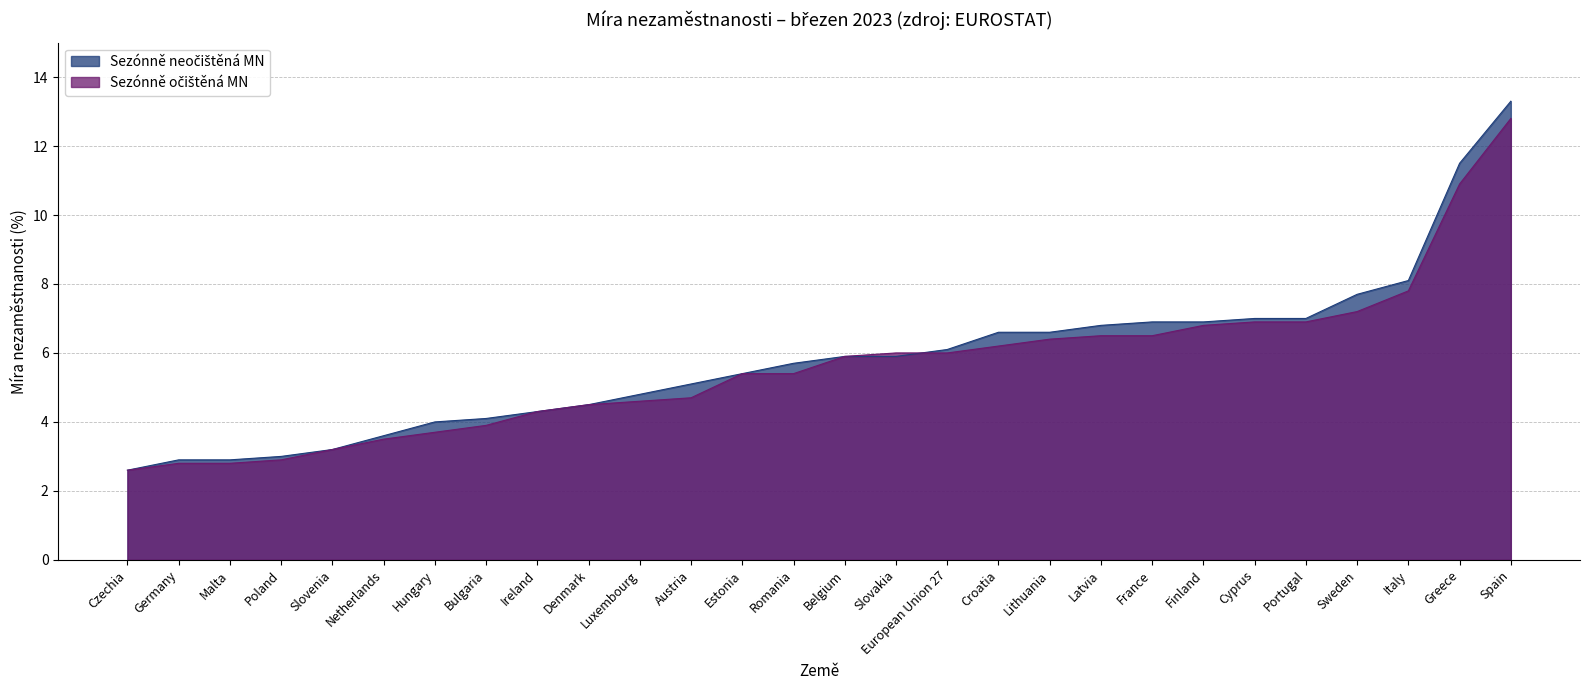

Reading right to left, list all the values displayed in this chart.

Sezónně neočištěná MN: Spain=13.3	Greece=11.5	Italy=8.1	Sweden=7.7	Portugal=7.0	Cyprus=7.0	Finland=6.9	France=6.9	Latvia=6.8	Lithuania=6.6	Croatia=6.6	European Union 27=6.1	Slovakia=5.9	Belgium=5.9	Romania=5.7	Estonia=5.4	Austria=5.1	Luxembourg=4.8	Denmark=4.5	Ireland=4.3	Bulgaria=4.1	Hungary=4.0	Netherlands=3.6	Slovenia=3.2	Poland=3.0	Malta=2.9	Germany=2.9	Czechia=2.6
Sezónně očištěná MN: Spain=12.8	Greece=10.9	Italy=7.8	Sweden=7.2	Portugal=6.9	Cyprus=6.9	Finland=6.8	France=6.5	Latvia=6.5	Lithuania=6.4	Croatia=6.2	European Union 27=6.0	Slovakia=6.0	Belgium=5.9	Romania=5.4	Estonia=5.4	Austria=4.7	Luxembourg=4.6	Denmark=4.5	Ireland=4.3	Bulgaria=3.9	Hungary=3.7	Netherlands=3.5	Slovenia=3.2	Poland=2.9	Malta=2.8	Germany=2.8	Czechia=2.6